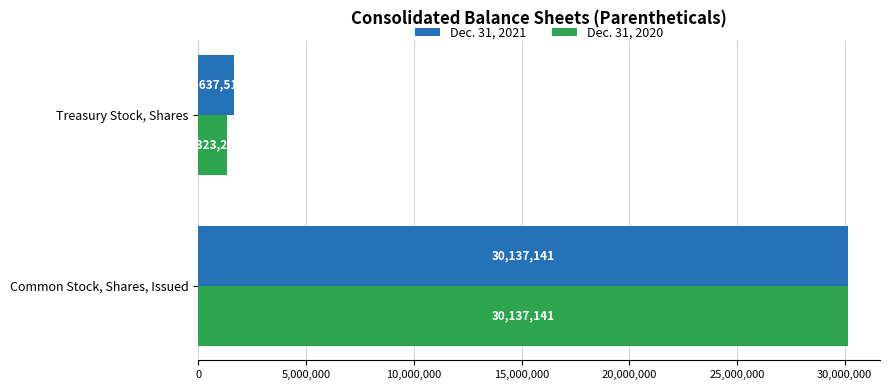

The Dec. 31, 2021 series shows 49096714 at Common Stock, Shares, Issued. True or false?

False